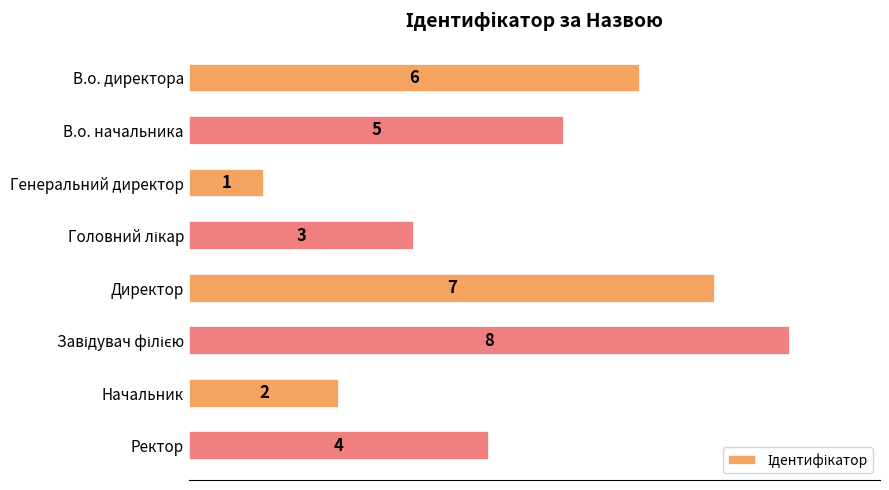

Reading top to bottom, list all the values displayed in this chart.

6	5	1	3	7	8	2	4